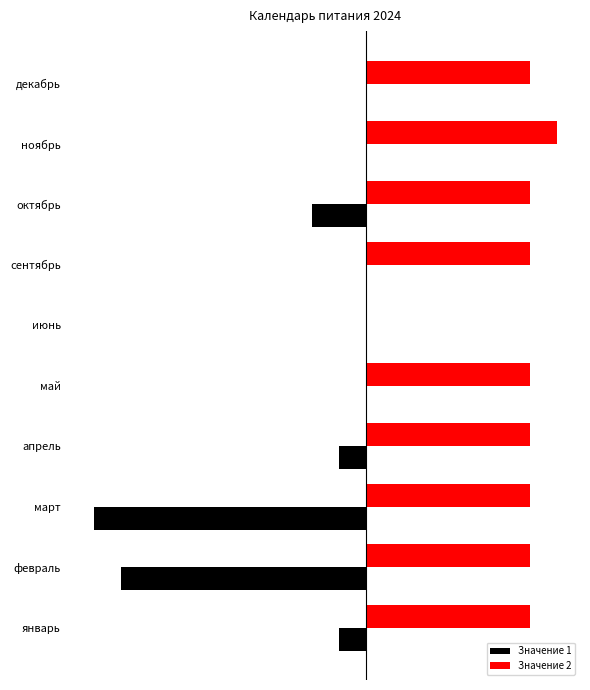

What are all the series names shown in the legend?

Значение 1, Значение 2